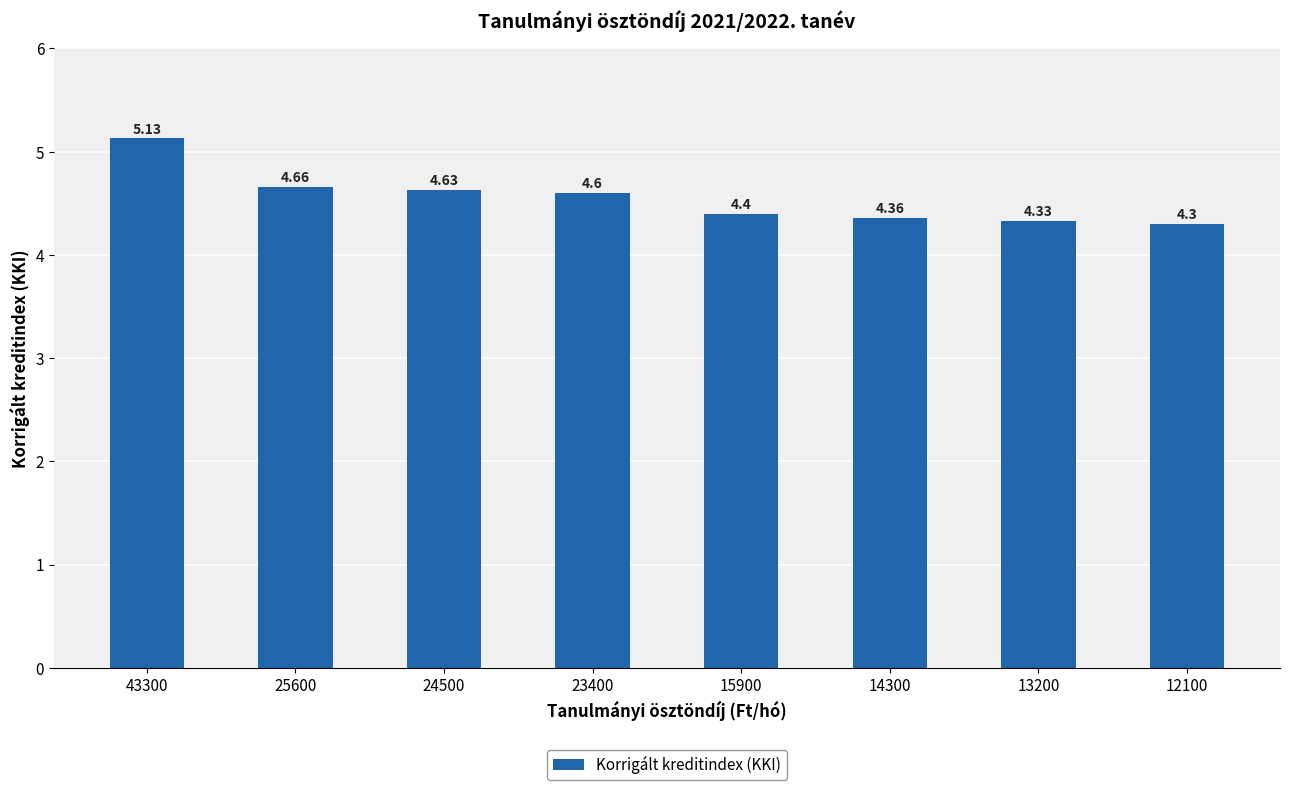

Which label corresponds to the largest value in the chart?

43300